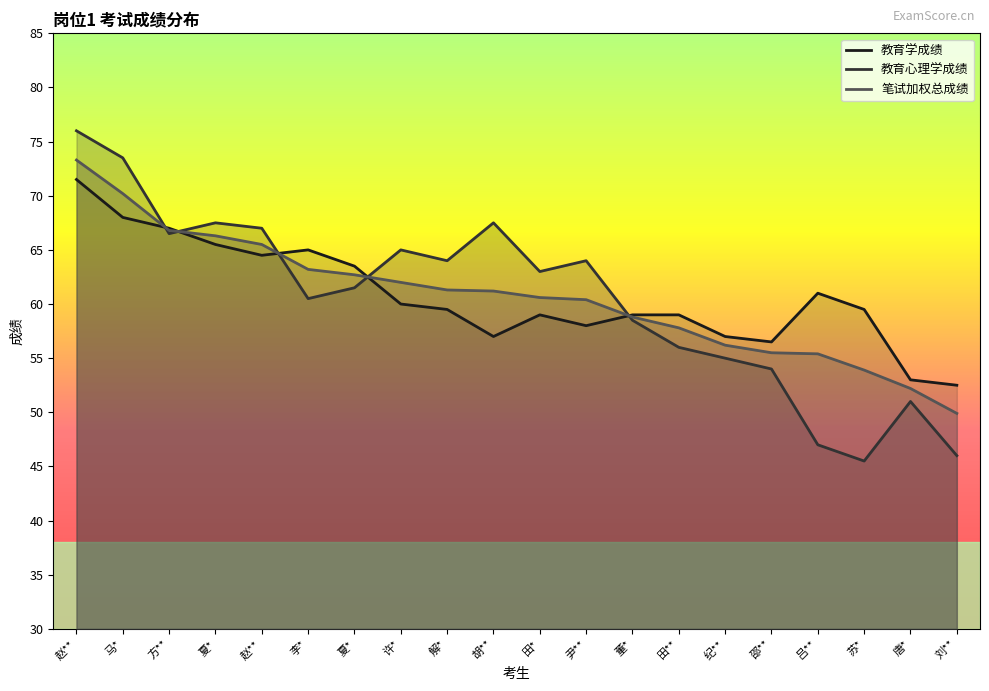

Between which two adjacent categories do 教育学成绩 and 笔试加权总成绩 first intersect?

马* and 方**